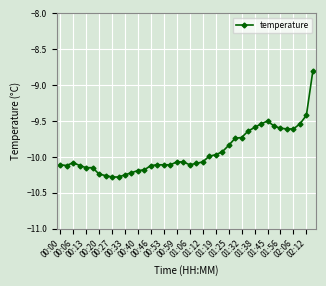

What is the value of the 17th point from the left?

-10.1